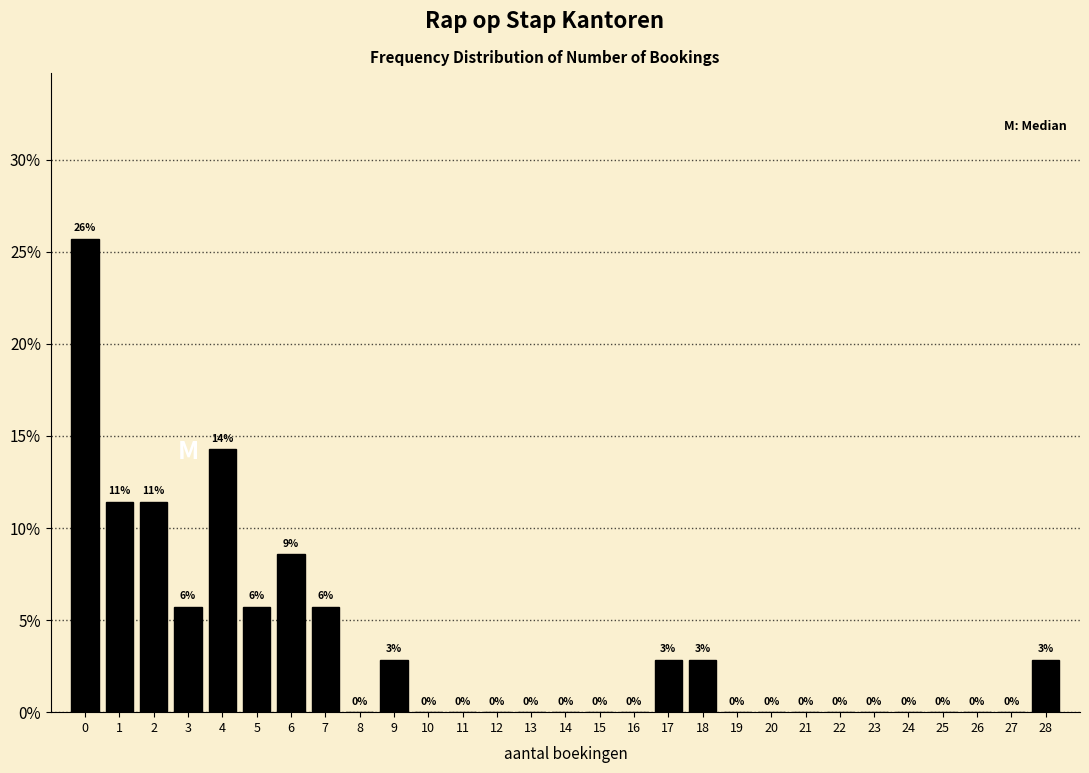

Which range on the x-axis has the tallest bar?

-0.5 to 0.5